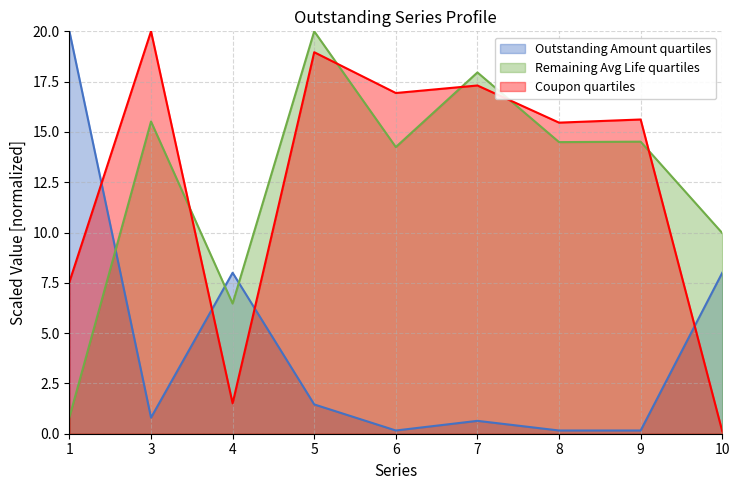

What is the sum of the Outstanding Amount quartiles values at 7 and 4?

8.6